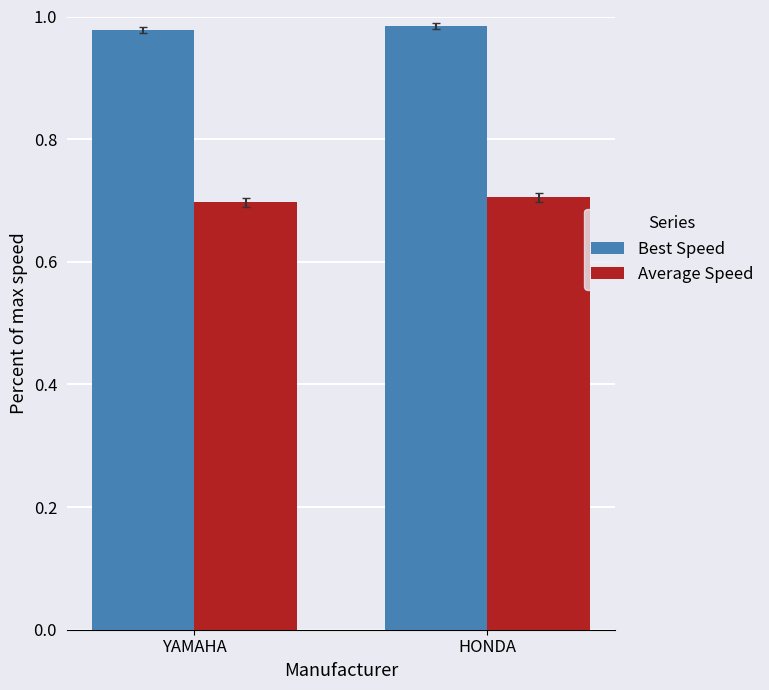

What is the value of the Average Speed bar at the 1st from the left?

0.7